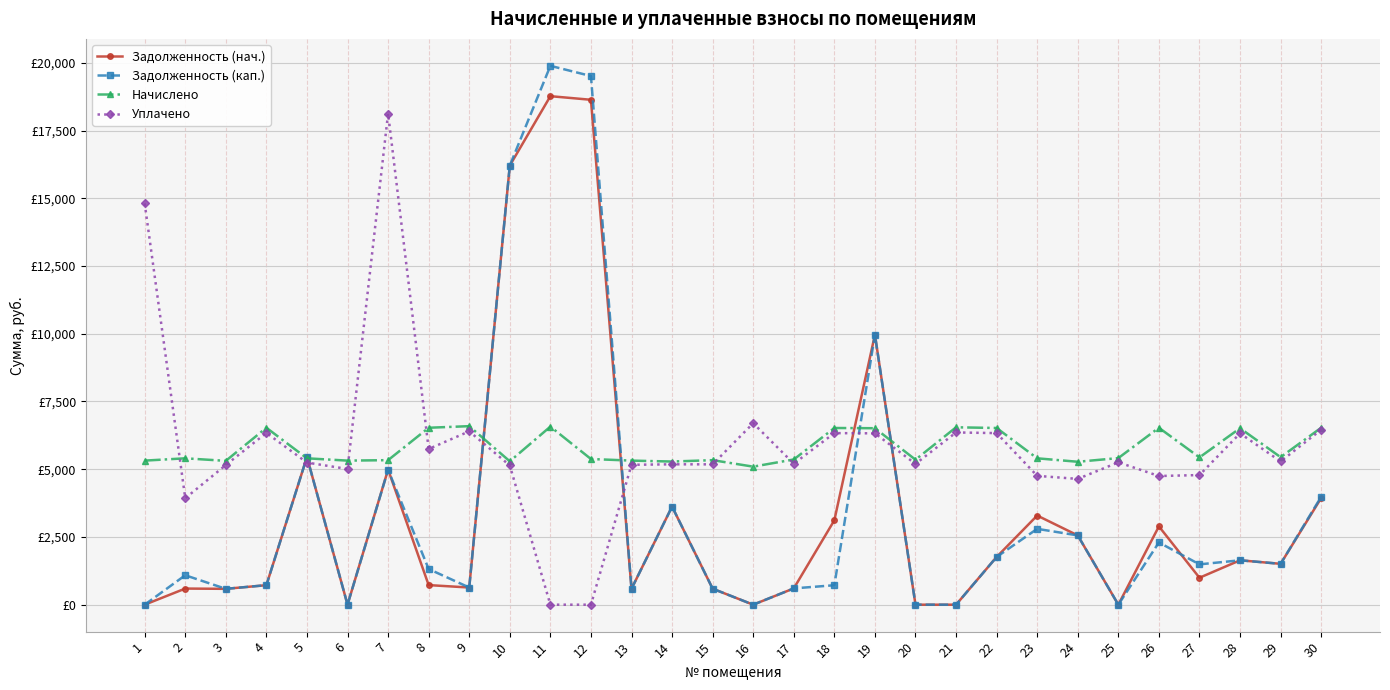

Is the value of Задолженность (нач.) at 14 greater than the value of Начислено at 13?

No